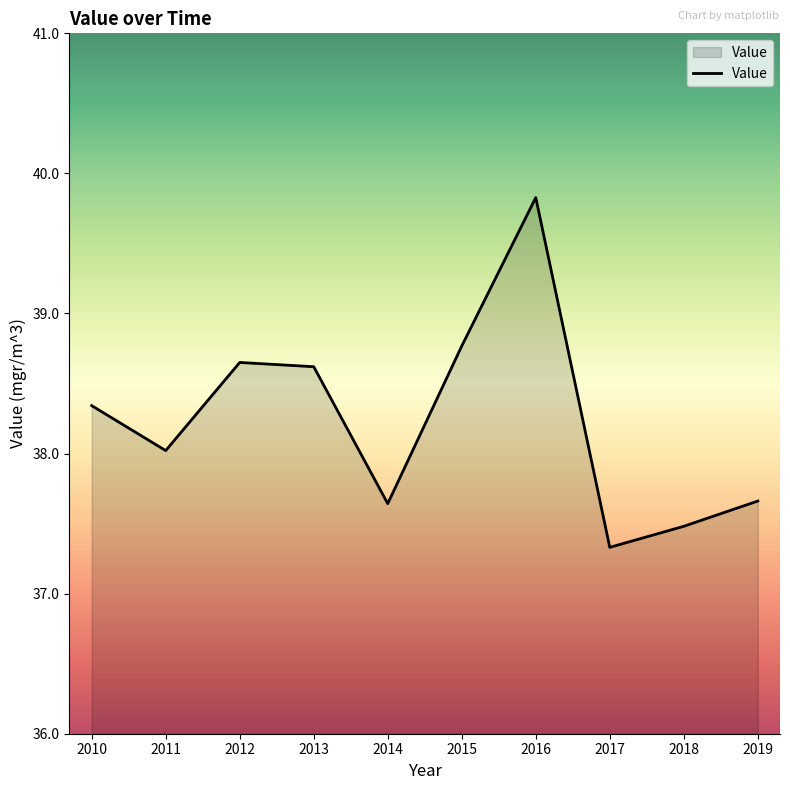

What is the sum of the values at 2018 and 2017?

74.8